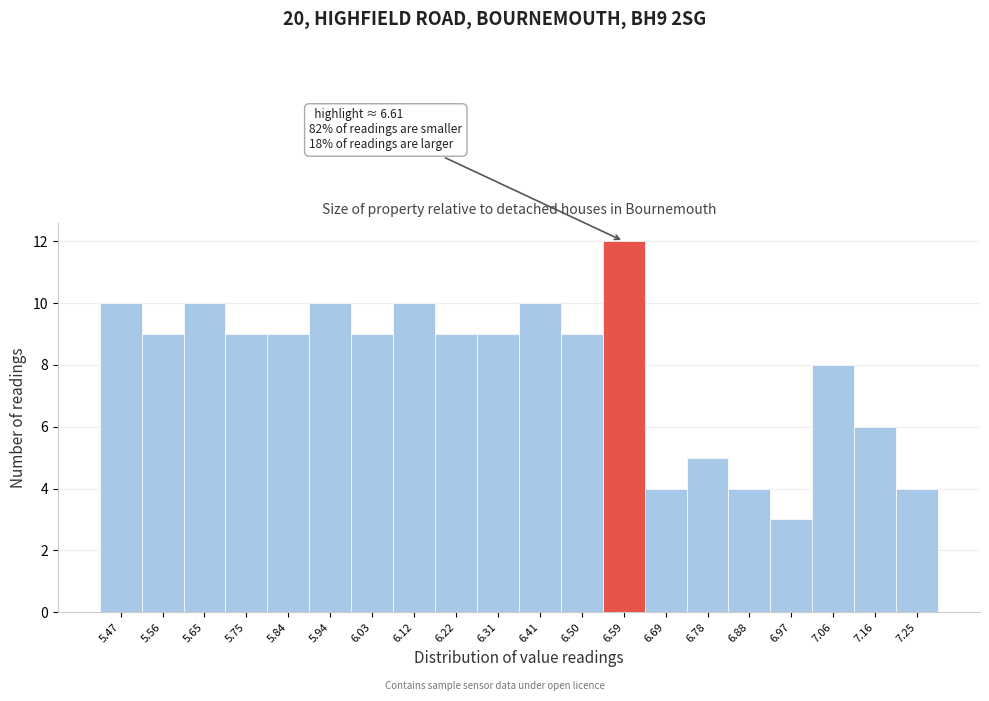

Which range on the x-axis has the tallest bar?

6.548 to 6.642